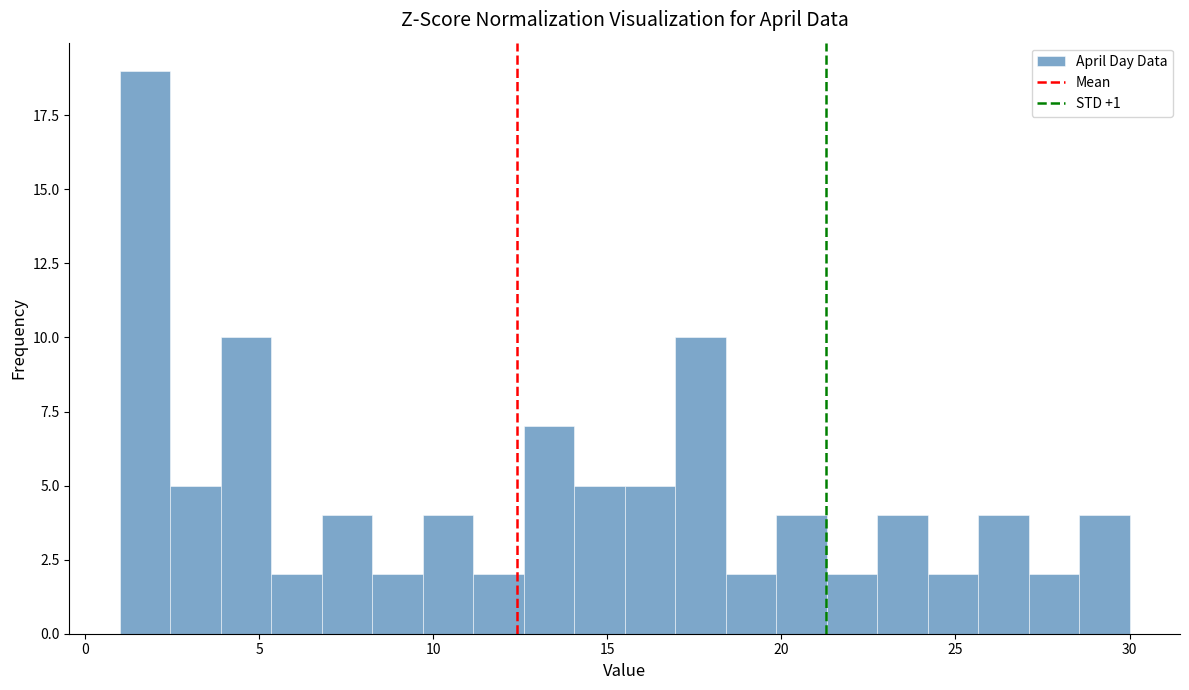

Around what value on the x-axis is the tallest bar? Give the approximate position of its centre, as read against the axis.

1.5